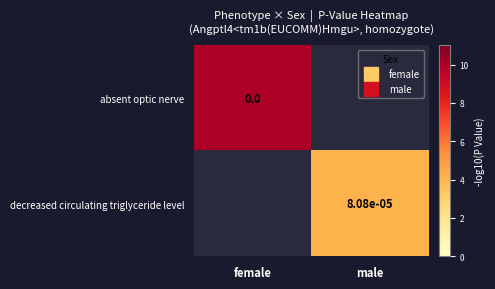

At male, list the series in order from smallest to largest.

absent optic nerve, decreased circulating triglyceride level